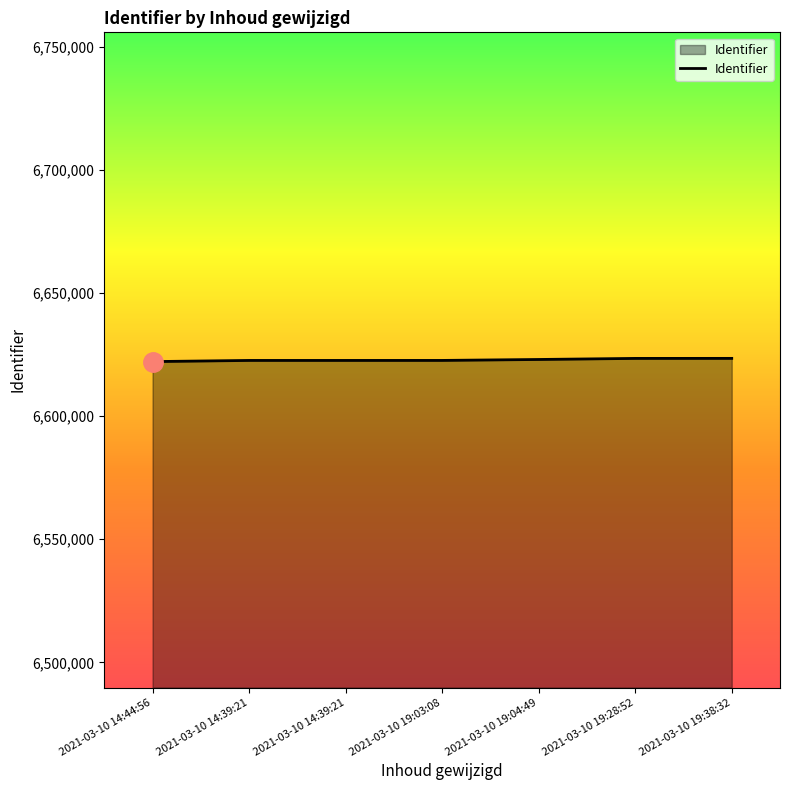

How many series are shown in this chart?

1